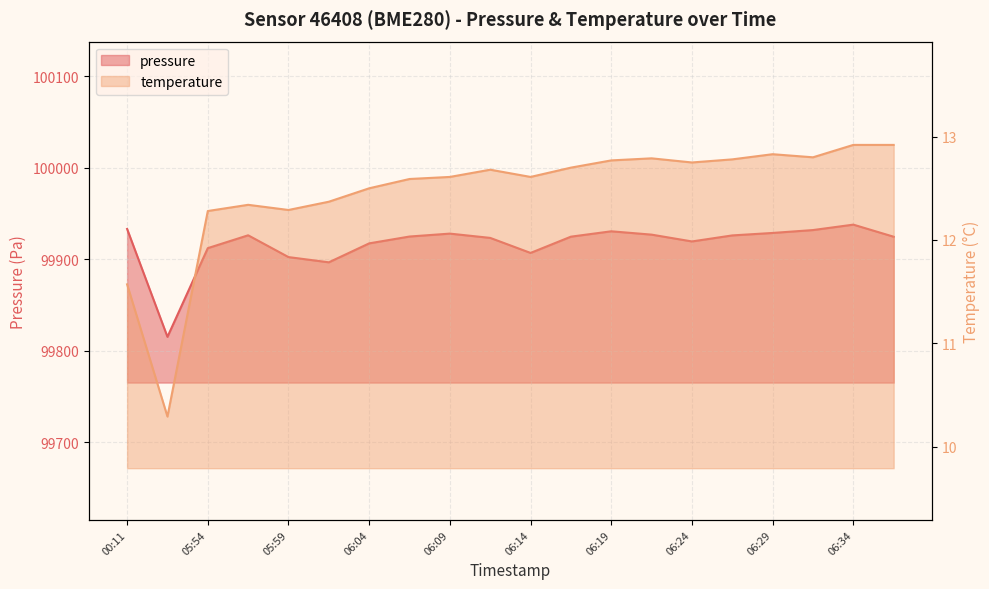

What is the average value of the temperature series?

12.5